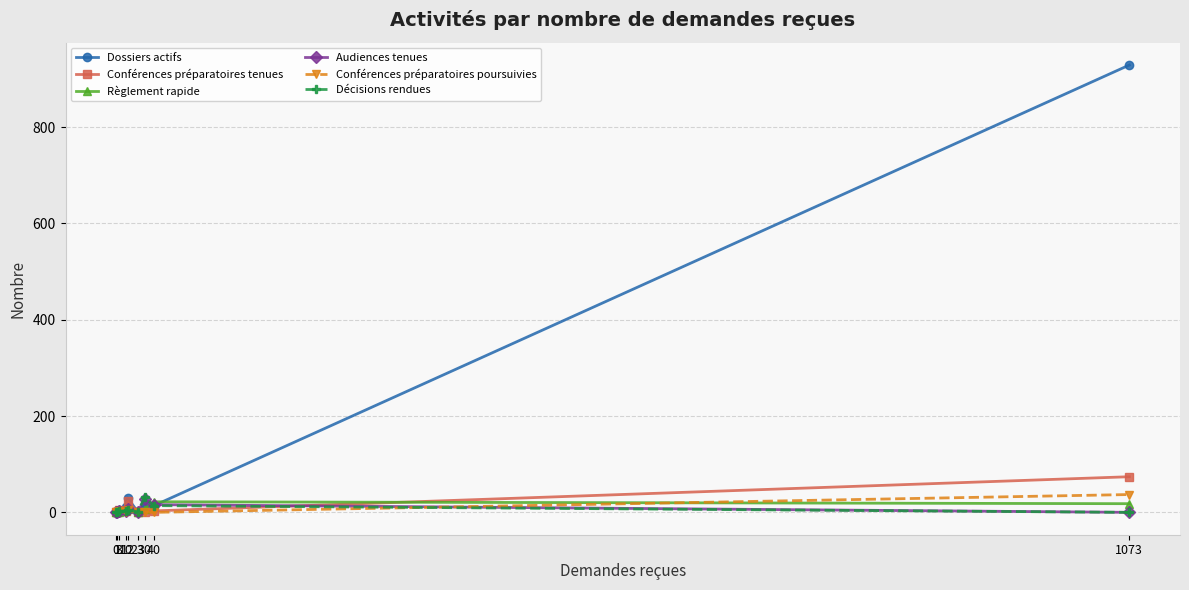

Which series has the largest range (max minus min)?

Dossiers actifs